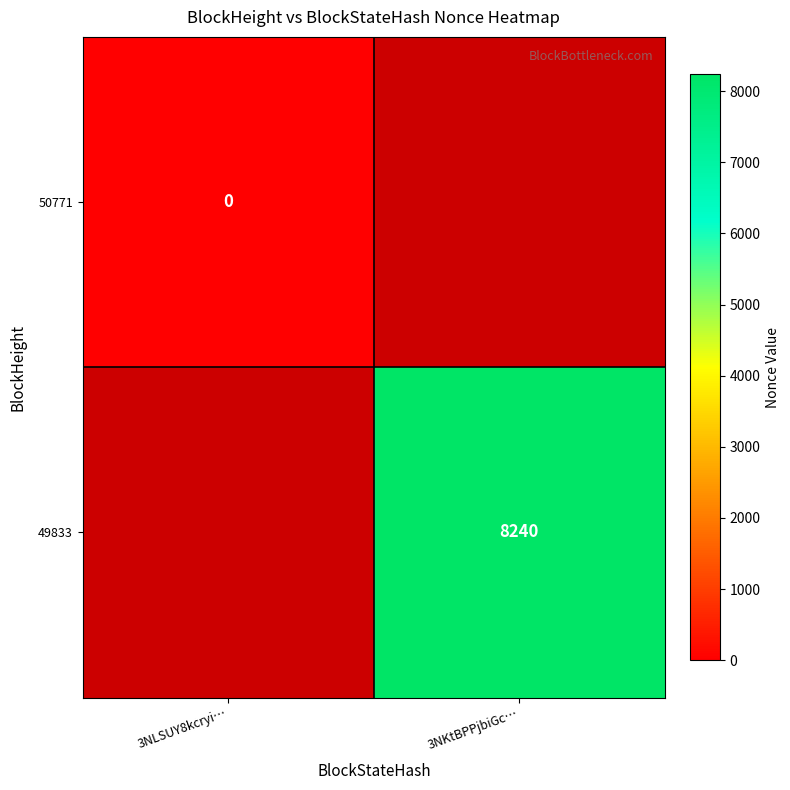

The value of 49833 at 3NKtBPPjbiGc… is 8240. True or false?

True